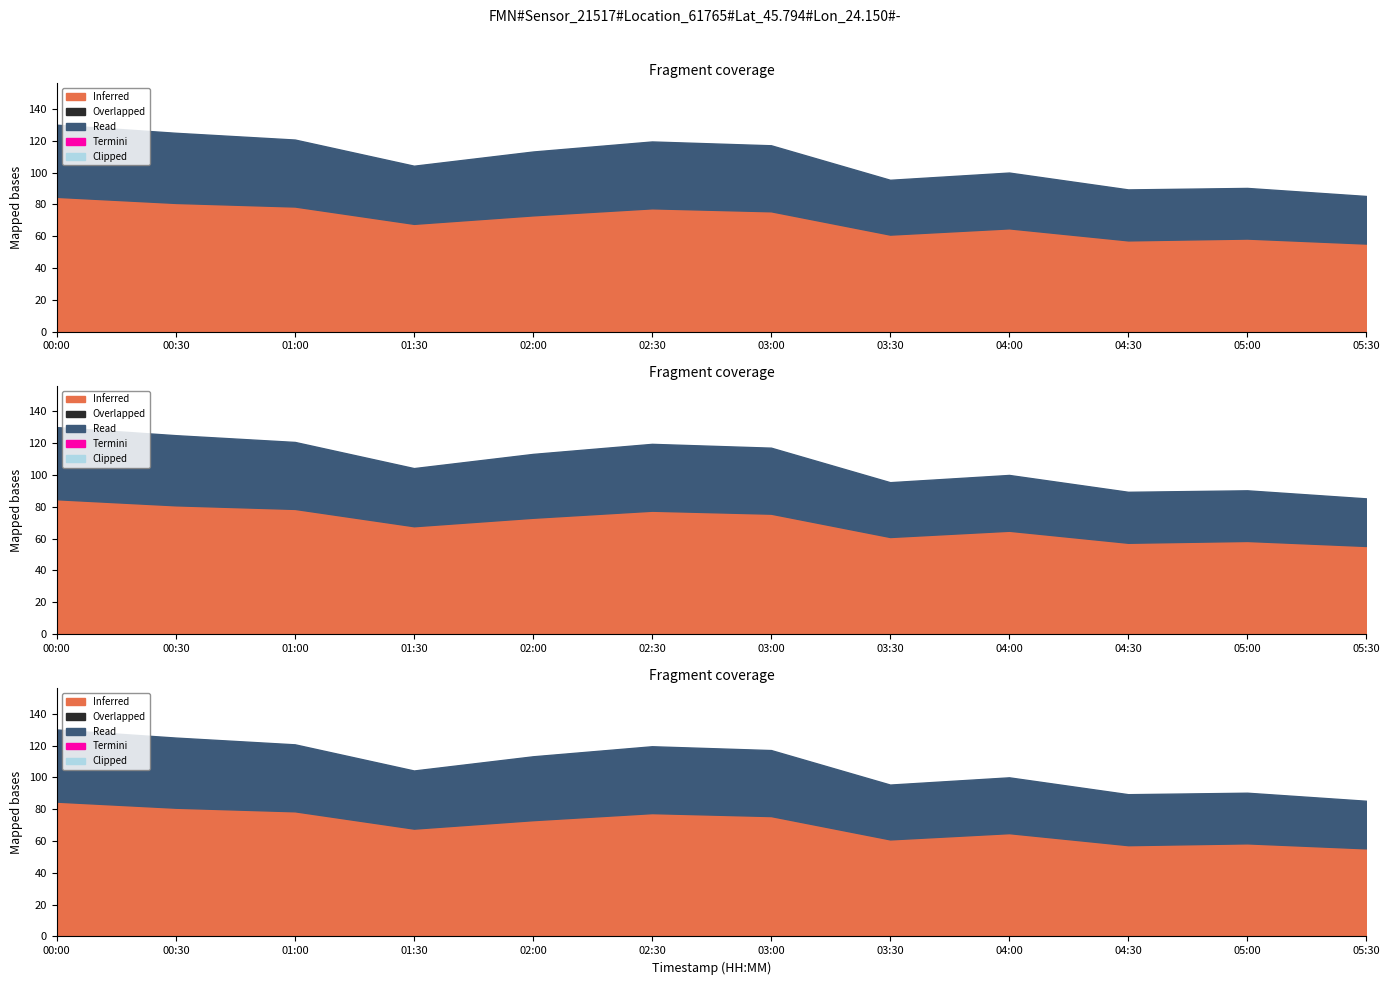

True or false: P2 has more than 2 points higher than both neighbors.

False